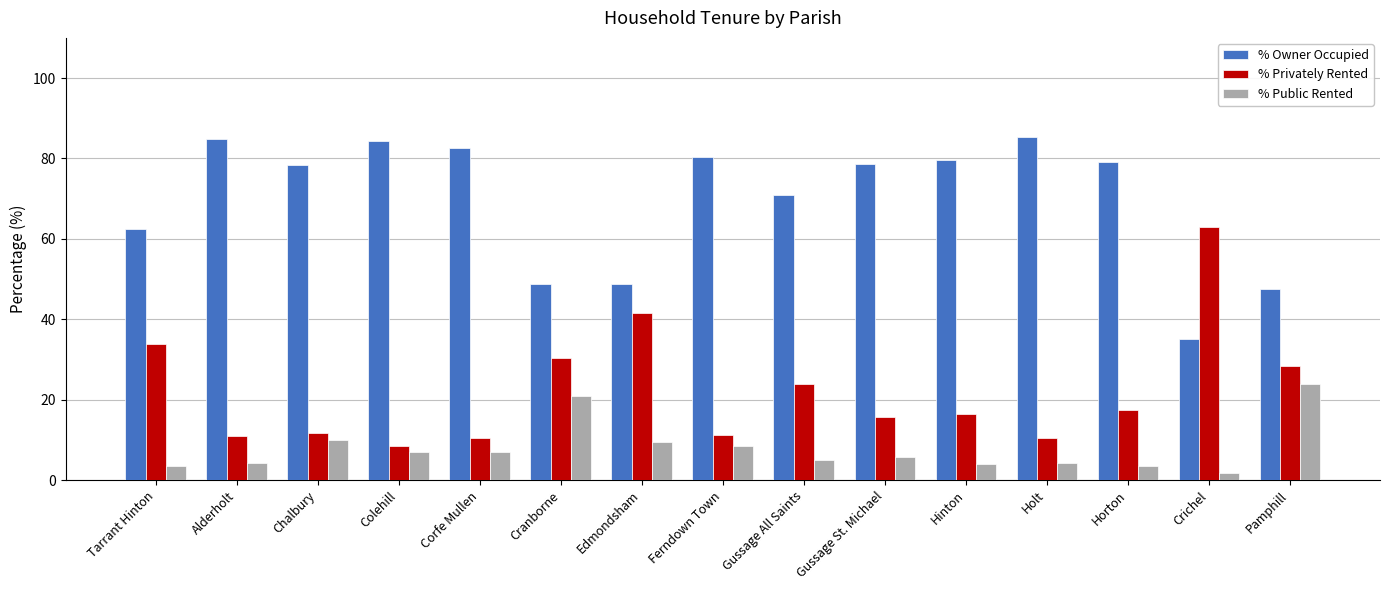

What is the spread (max minus min) of values at Gussage St. Michael?

73.0